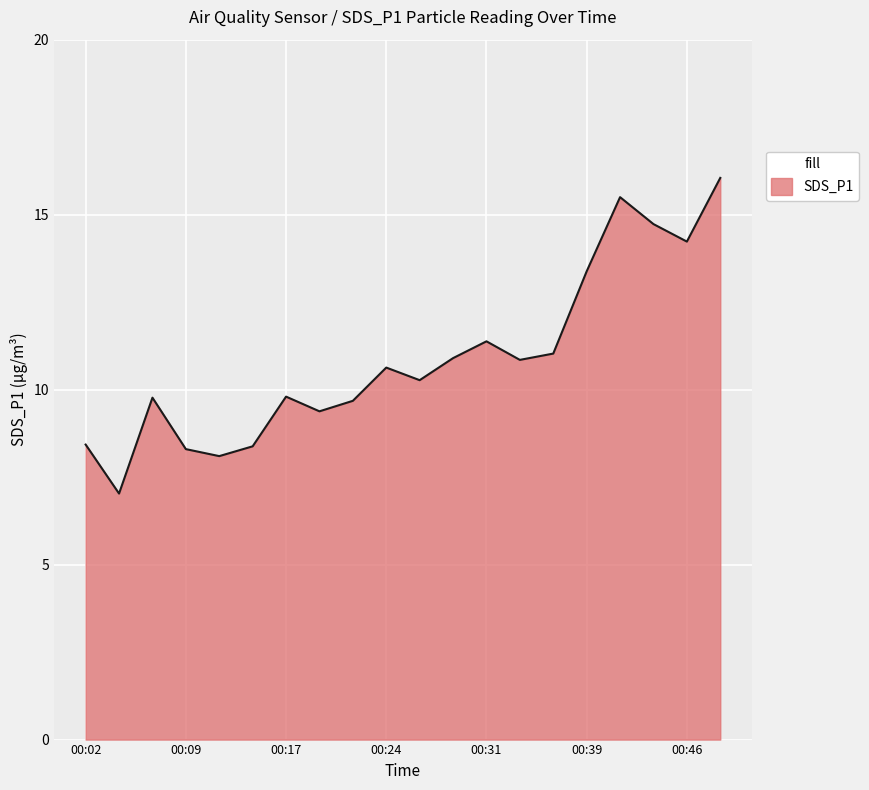

What is the minimum value shown in the chart?

7.0